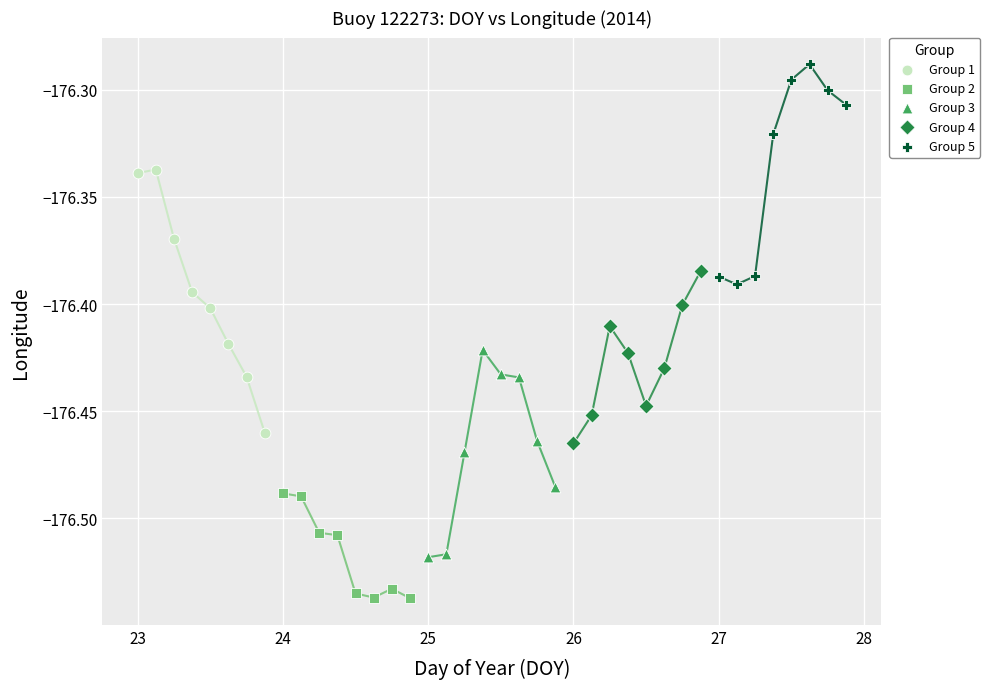

Which series contains the highest Y value?

Group 5